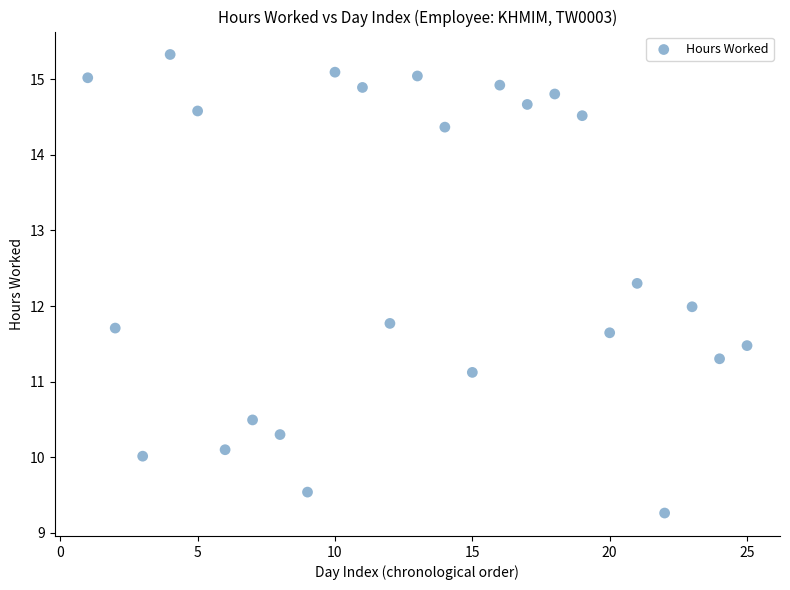

List the coordinates of all points as (X, Y) pairs, reading left to right.

(1.0, 15.0)  (2.0, 11.7)  (3.0, 10.0)  (4.0, 15.3)  (5.0, 14.6)  (6.0, 10.1)  (7.0, 10.5)  (8.0, 10.3)  (9.0, 9.5)  (10.0, 15.1)  (11.0, 14.9)  (12.0, 11.8)  (13.0, 15.0)  (14.0, 14.4)  (15.0, 11.1)  (16.0, 14.9)  (17.0, 14.7)  (18.0, 14.8)  (19.0, 14.5)  (20.0, 11.6)  (21.0, 12.3)  (22.0, 9.3)  (23.0, 12.0)  (24.0, 11.3)  (25.0, 11.5)